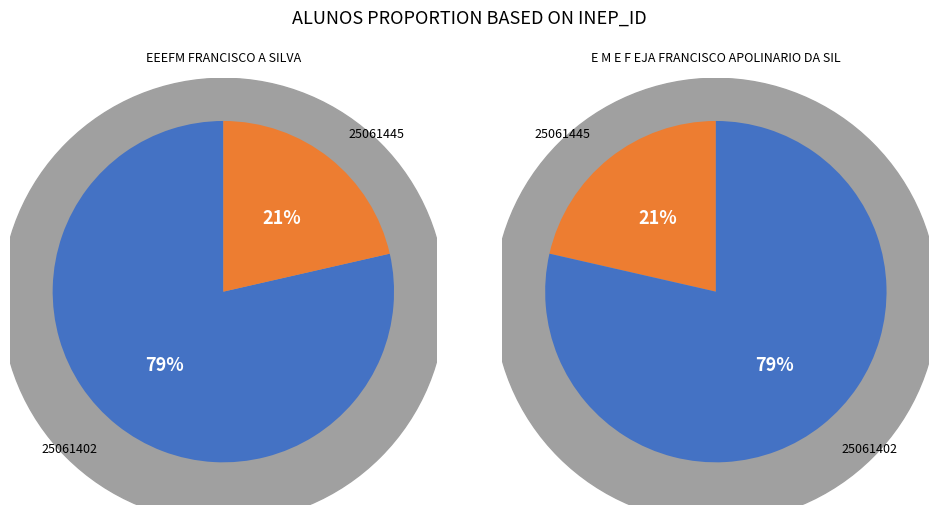

Rank the categories by value from highest to lowest.

25061402, 25061445